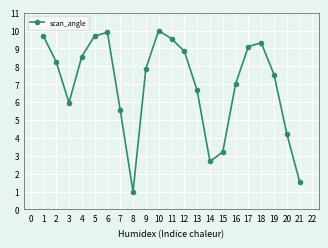

True or false: the data shows 5.0 at 4.

False